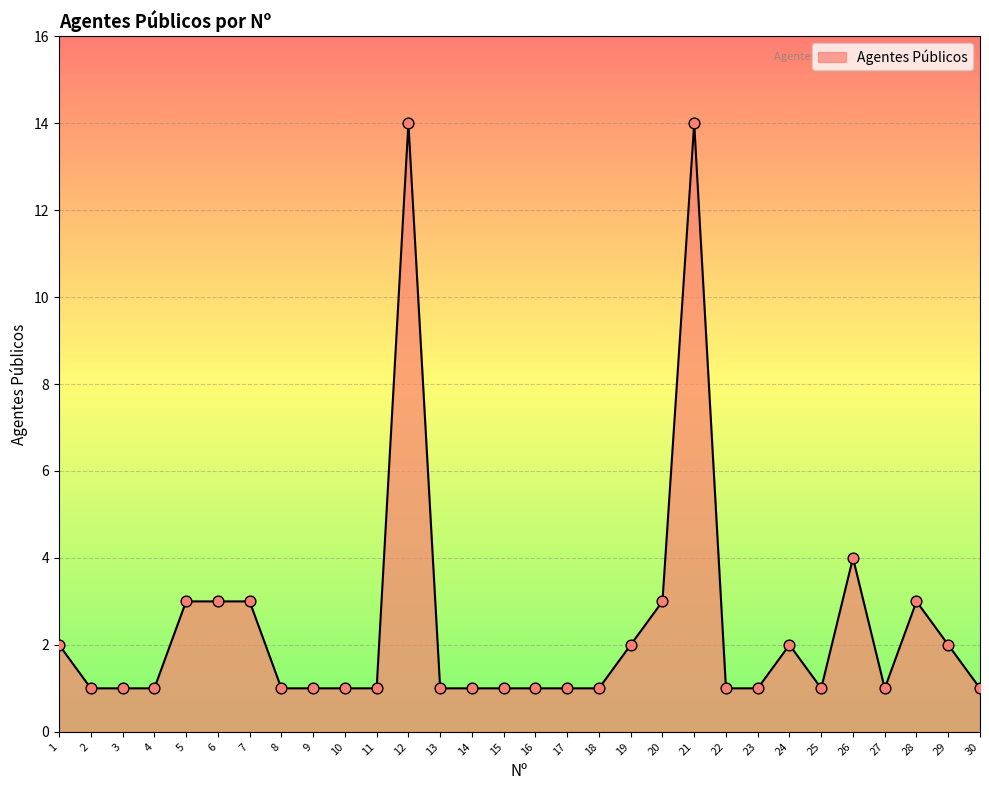

What is the change in value from 12 to 27?

-13